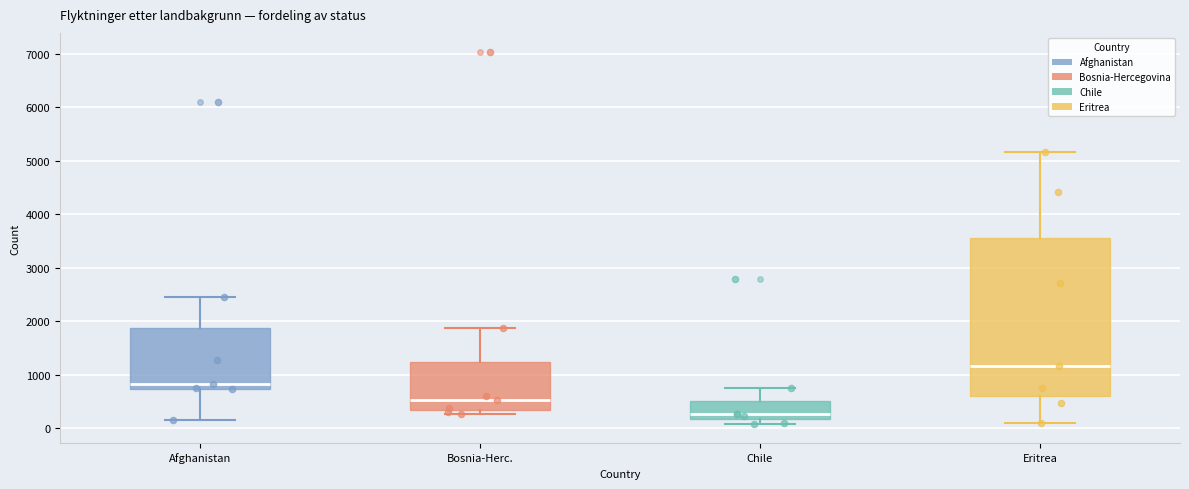

Where is the lower edge of the box for Chile on the y-axis? The values are not printed on the chart, so give them approximately, as read against the axis.

200